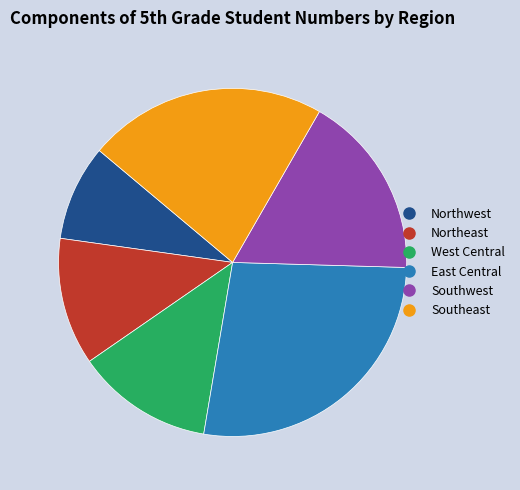

Which category has the biggest portion of the pie?

East Central